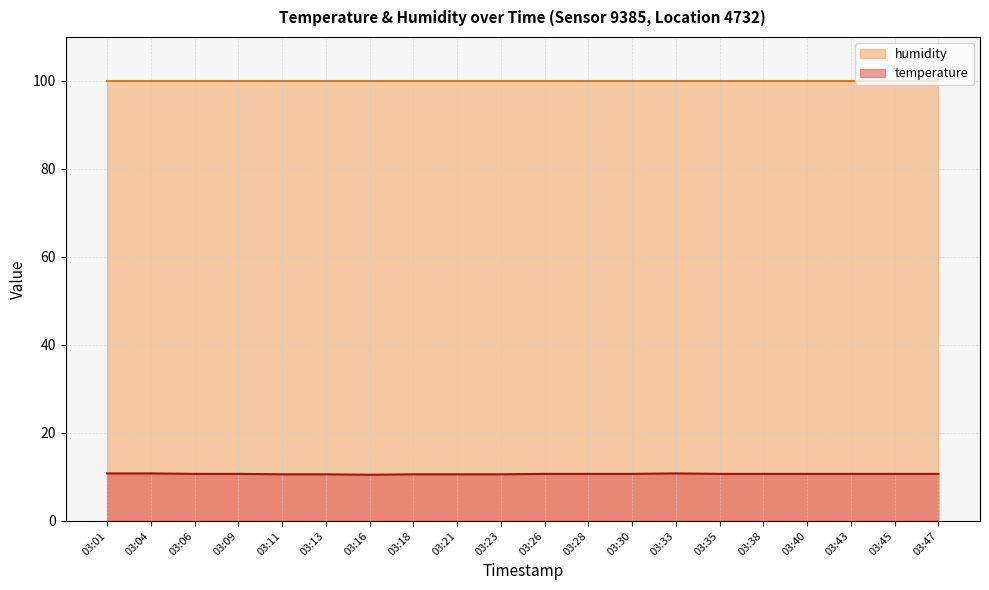

Which series has the largest range (max minus min)?

temperature